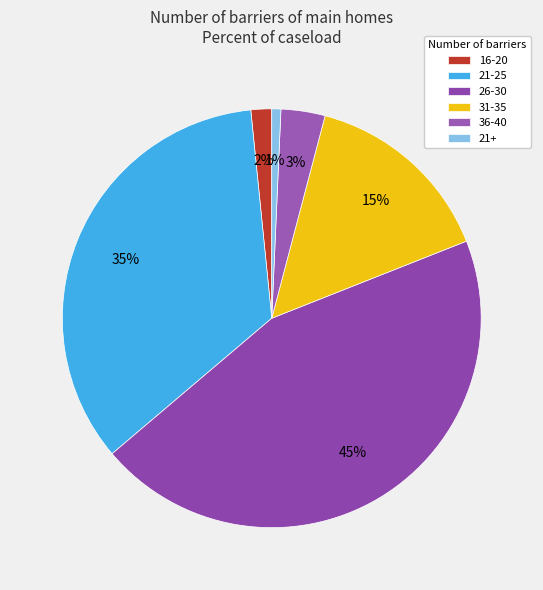

To the nearest percent, what portion does 26-30 represent?

45%